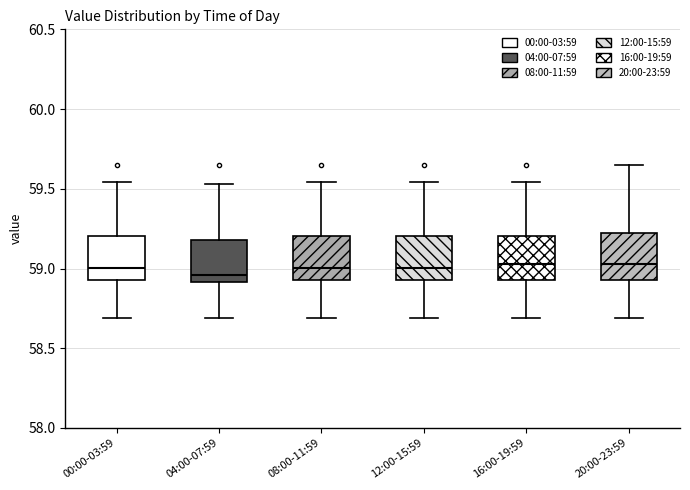

Where is the lower edge of the box for 04:00-07:59 on the y-axis? The values are not printed on the chart, so give them approximately, as read against the axis.

58.90